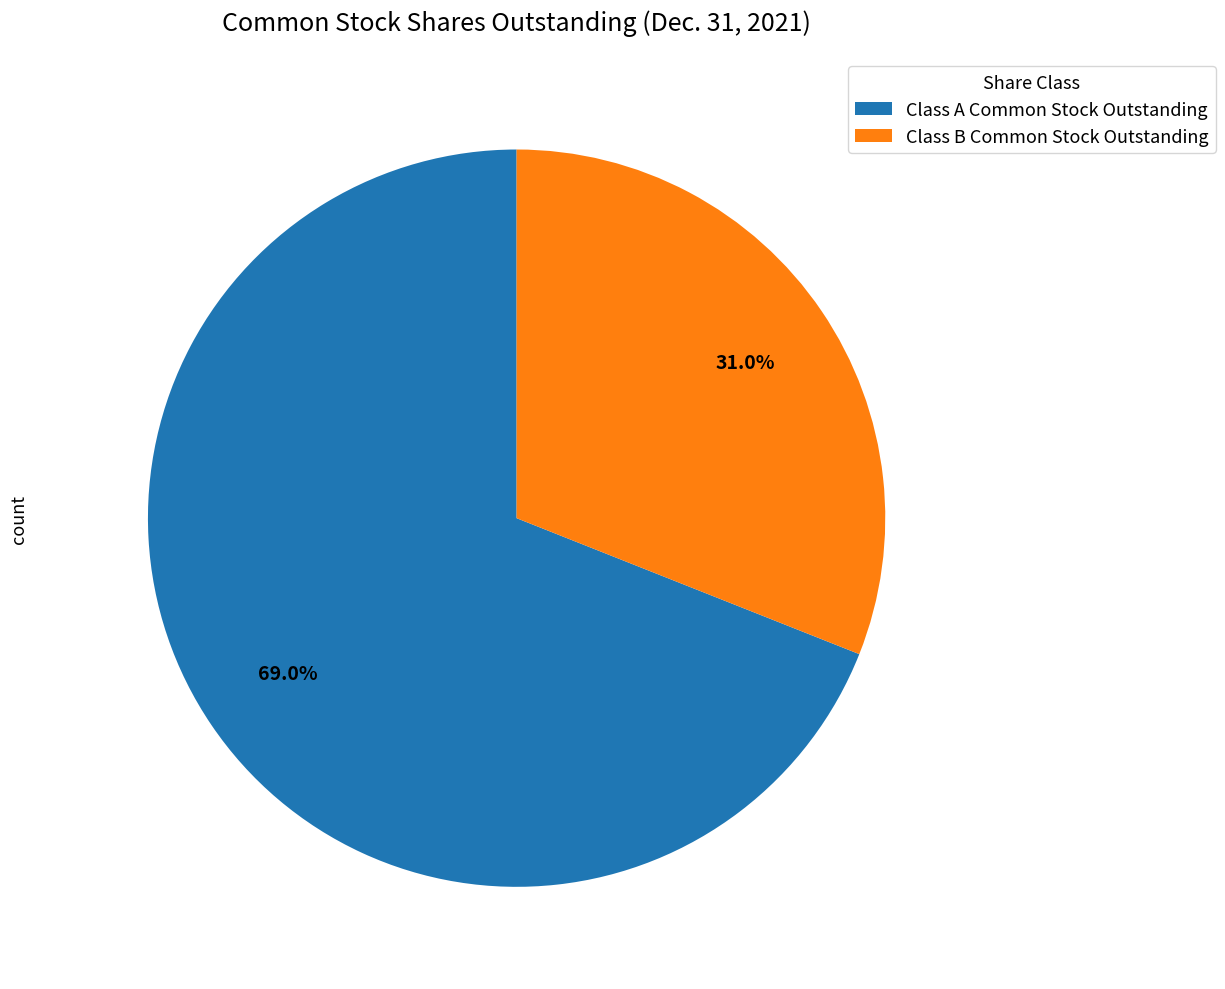

Approximately how many times larger is the value at Class A Common Stock Outstanding compared to Class B Common Stock Outstanding?

2.2